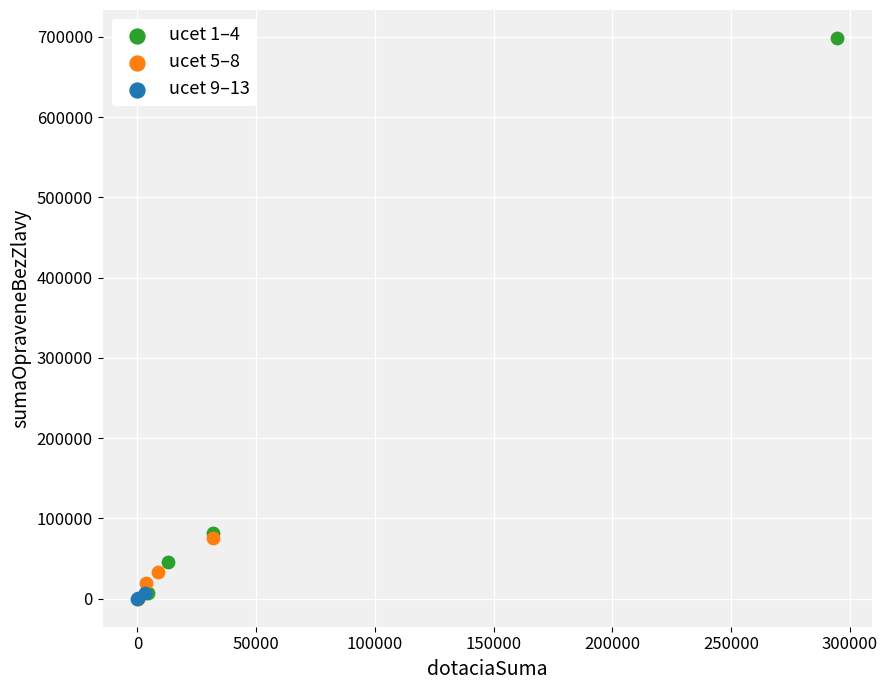

What are all the series names shown in the legend?

ucet 1–4, ucet 5–8, ucet 9–13